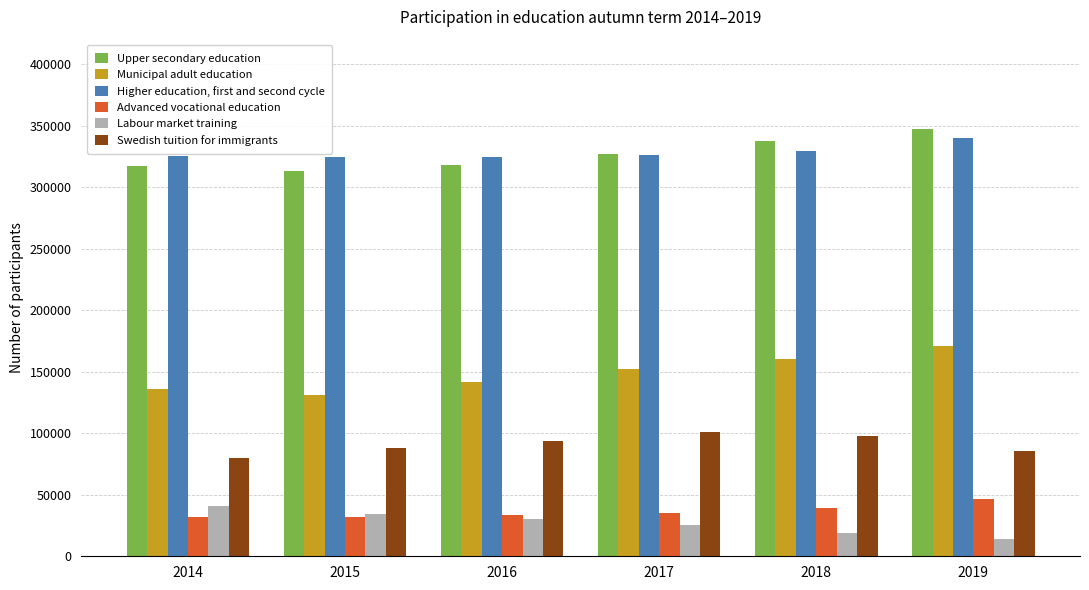

Which series has the largest range (max minus min)?

Municipal adult education